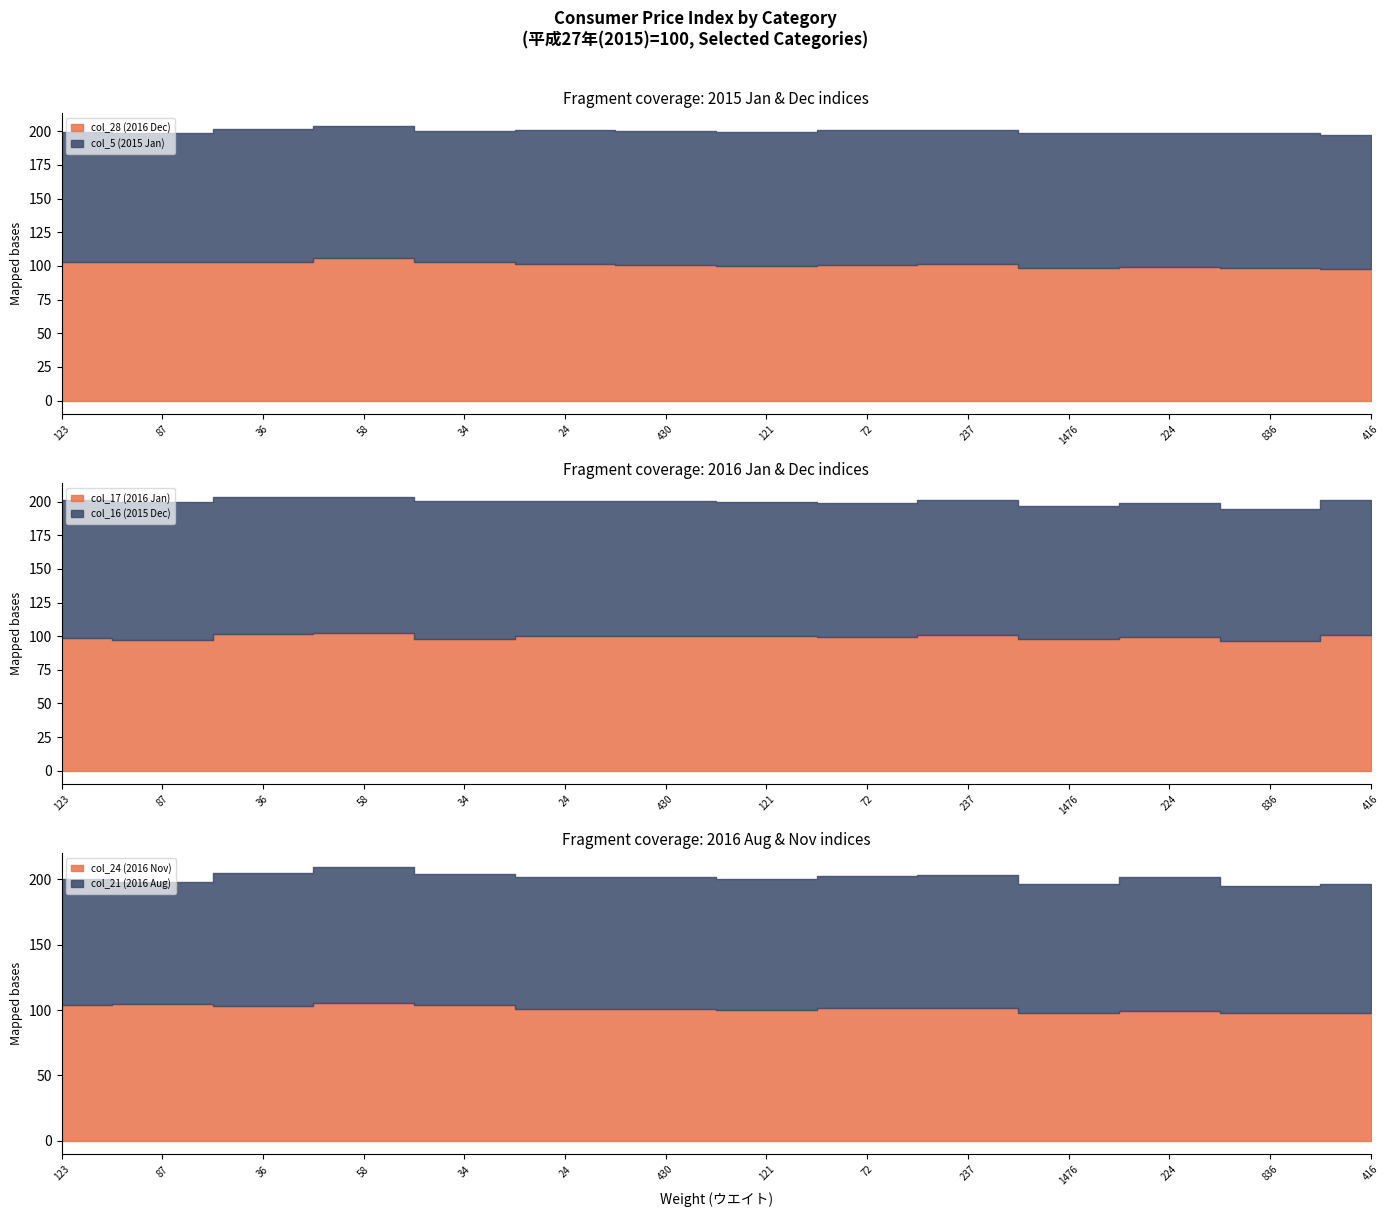

What is the difference between the highest and lowest values at 72?

1.9